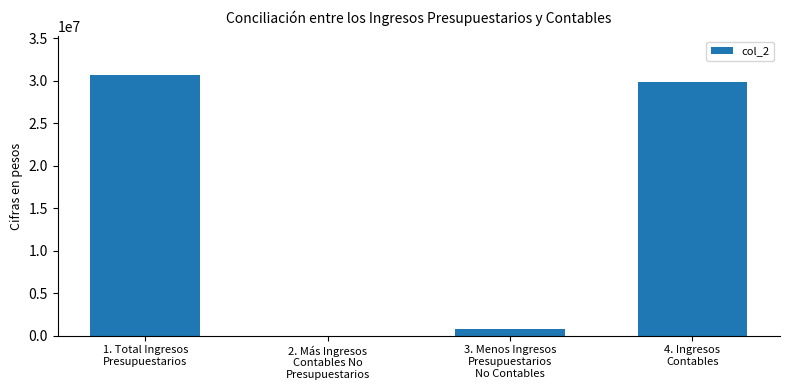

What is the greatest value displayed?

30622920.8